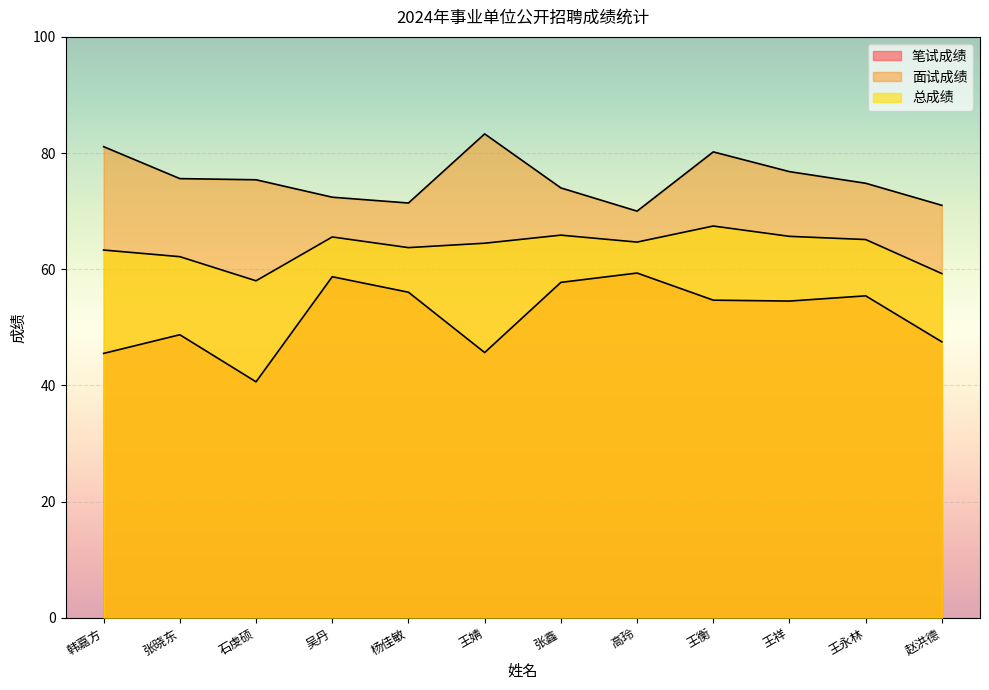

List the series in order of their overall mean, lowest first.

笔试成绩, 总成绩, 面试成绩